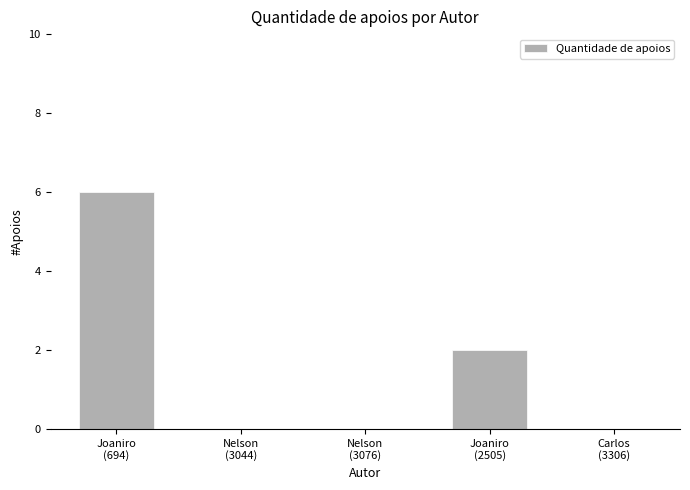

Which label corresponds to the largest value in the chart?

Joaniro
(694)